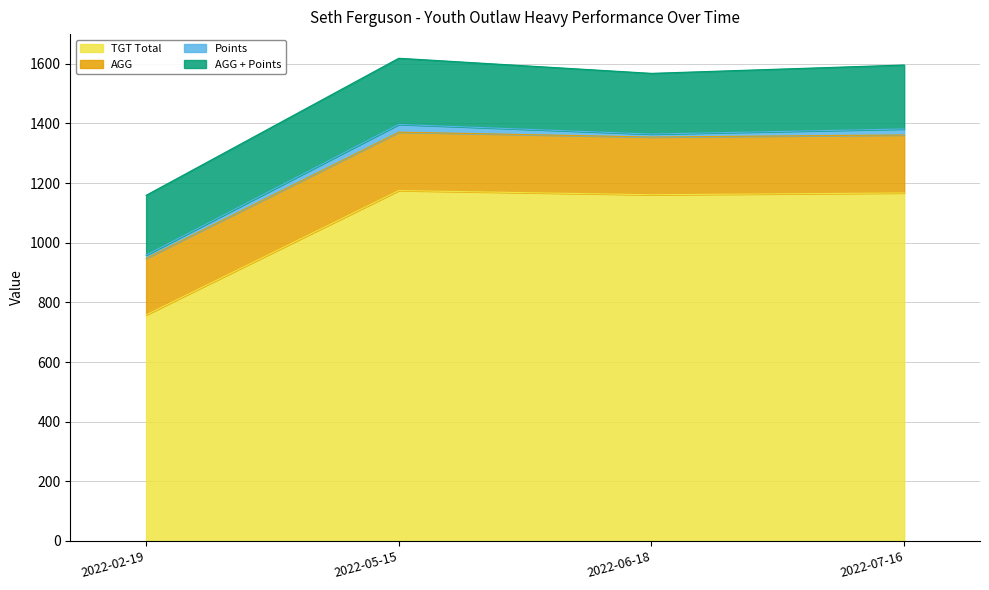

How many interior local valleys does the AGG series have?

1